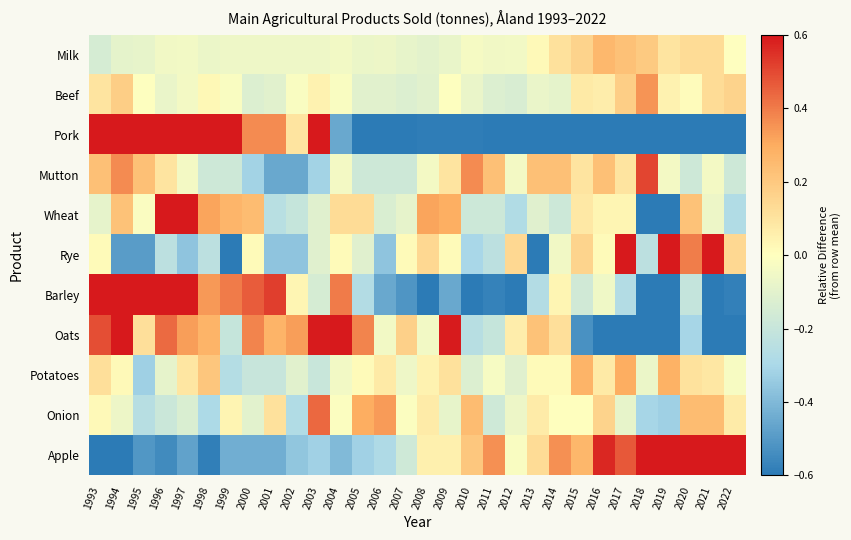

Rank the series by their maximum value, from lowest to highest.

Milk, Potatoes, Beef, Onion, Mutton, Wheat, Oats, Apple, Barley, Rye, Pork